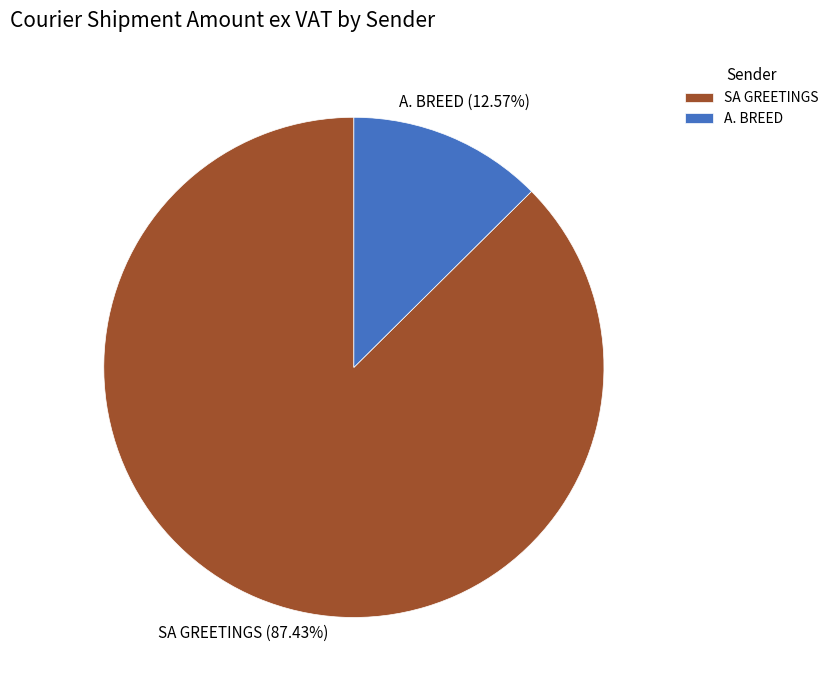

Rank the categories by value from highest to lowest.

SA GREETINGS, A. BREED